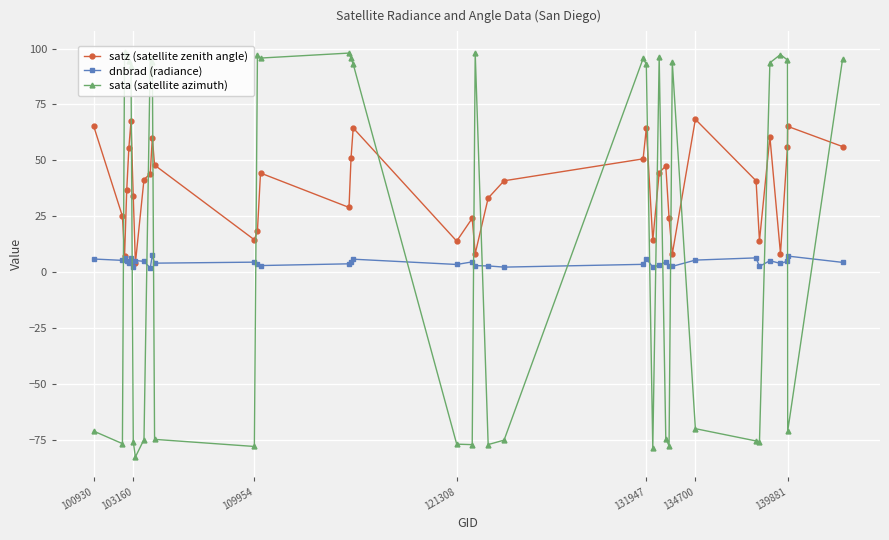

List the series in order of their peak value, highest first.

sata (satellite azimuth), satz (satellite zenith angle), dnbrad (radiance)